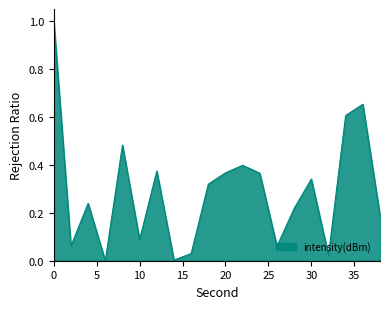

What is the maximum value shown in the chart?

1.0